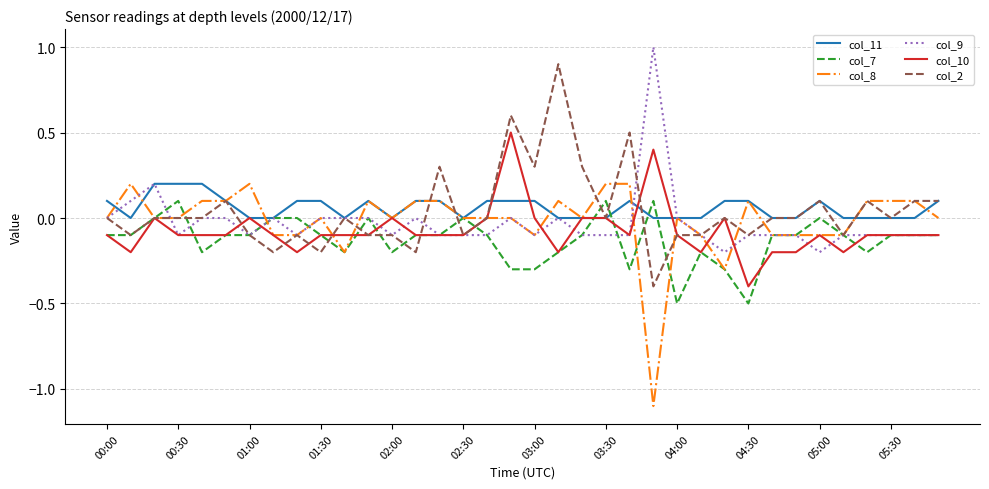

What is the smallest value displayed?

-1.1